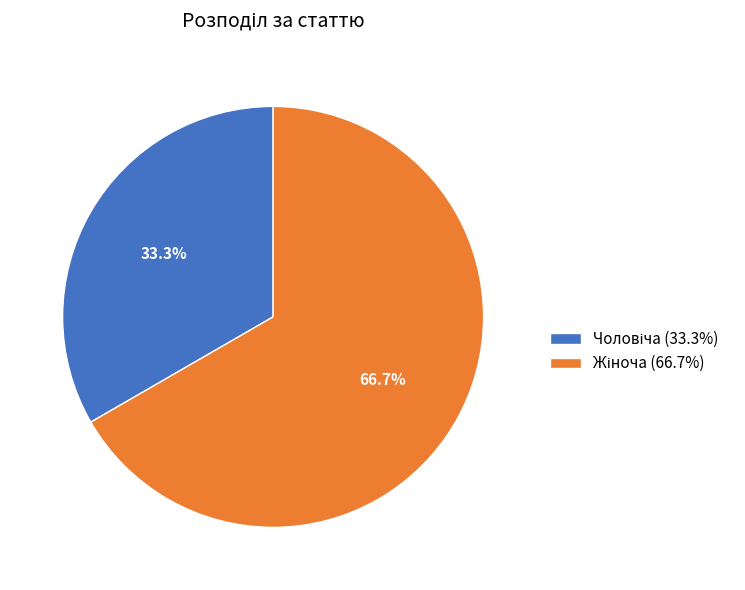

Does any single category account for the majority?

Yes